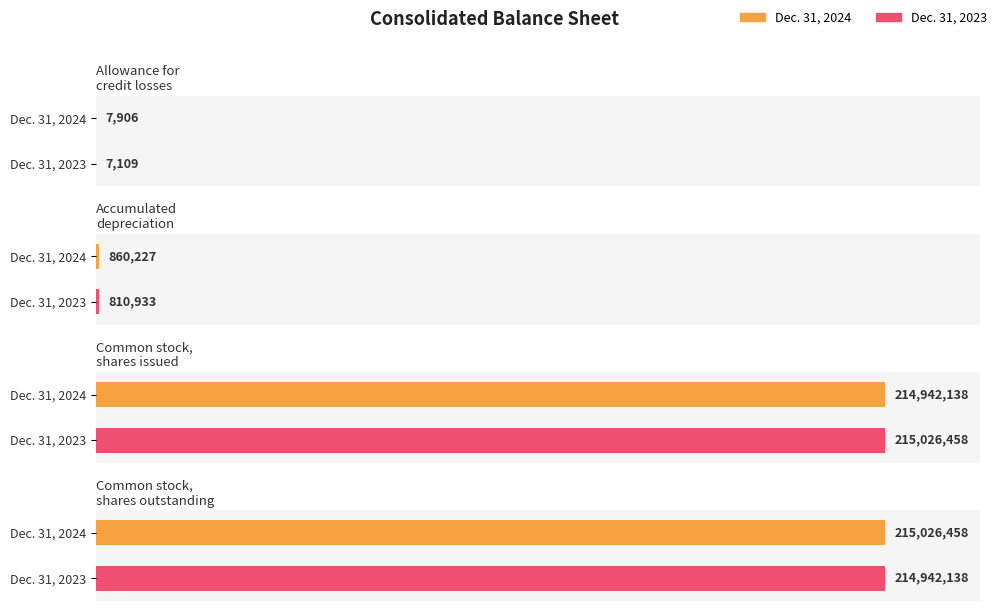

How many bars are there in total?

8